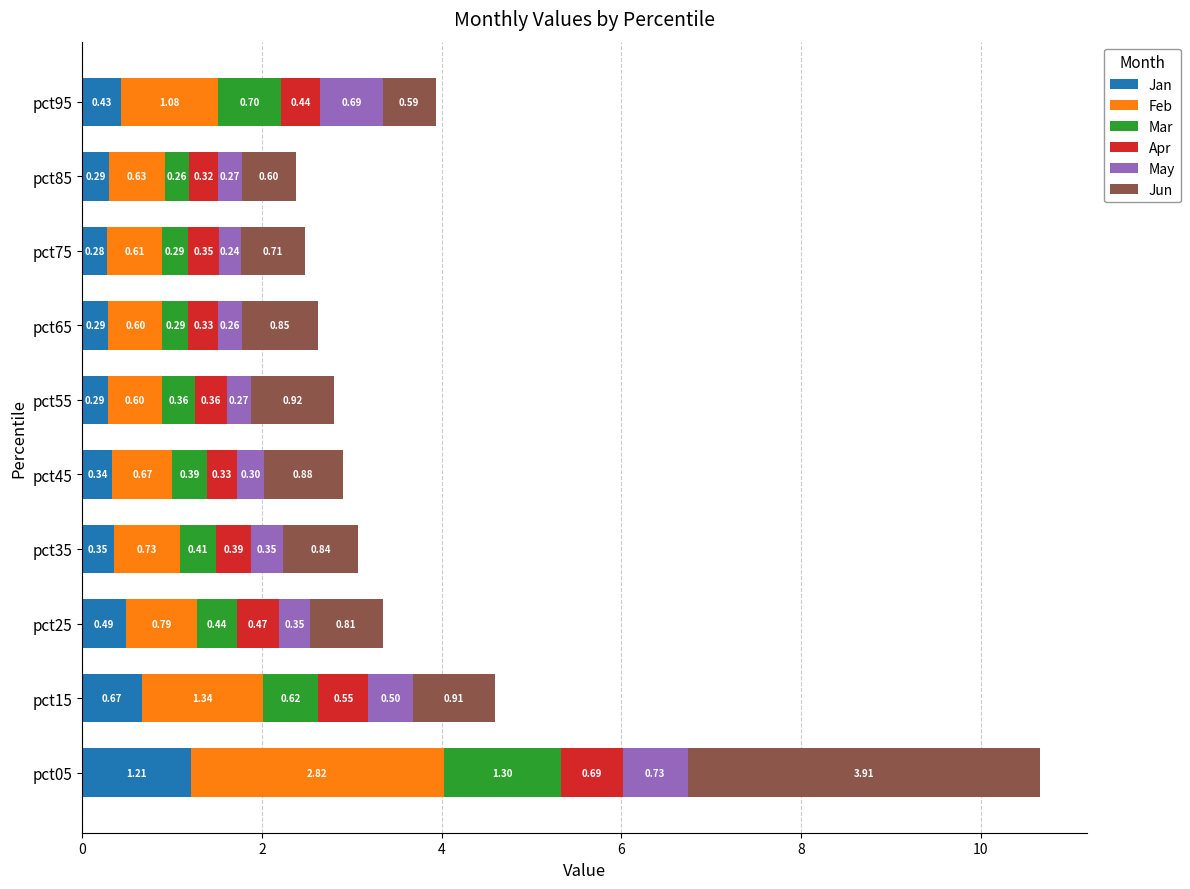

What is the average value of the Jan series?

0.5